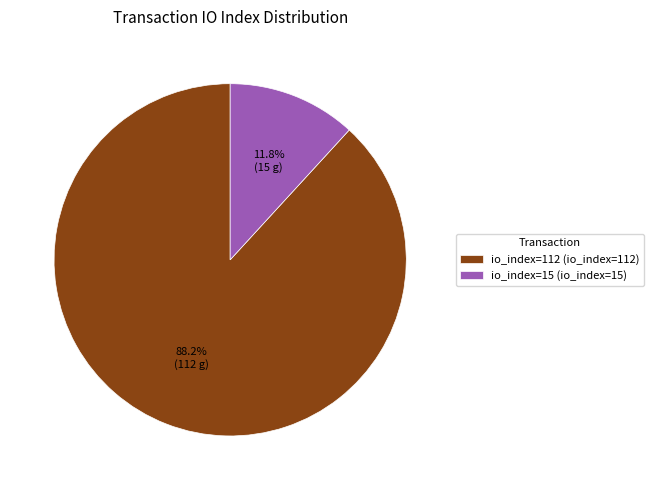

To the nearest percent, what portion does io_index=112 represent?

88%